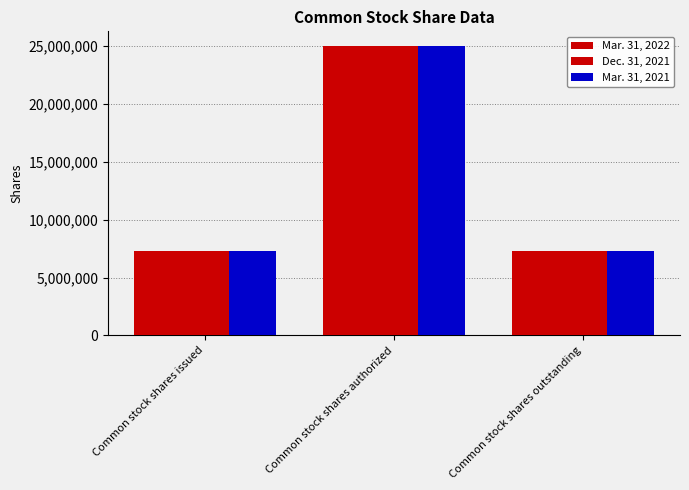

Reading left to right, what are all the values shown in this chart?

Mar. 31, 2022: 7311059	25000000	7311059
Dec. 31, 2021: 7302199	25000000	7302199
Mar. 31, 2021: 7280711	25000000	7280711